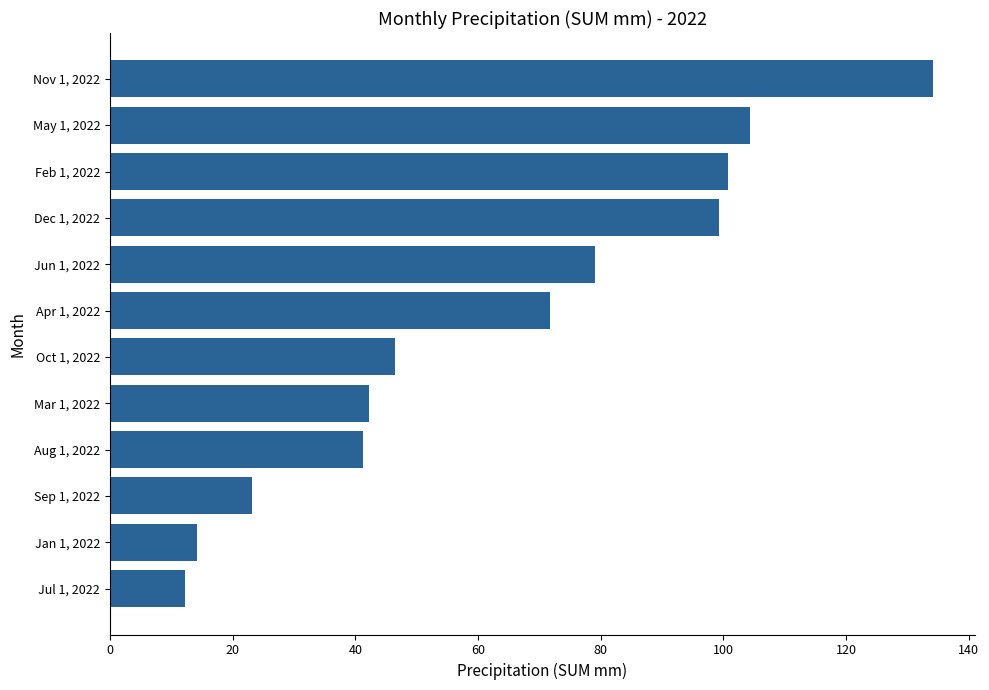

Reading bottom to top, list all the values displayed in this chart.

12.2	14.2	23.2	41.2	42.2	46.4	71.8	79.0	99.2	100.8	104.4	134.2